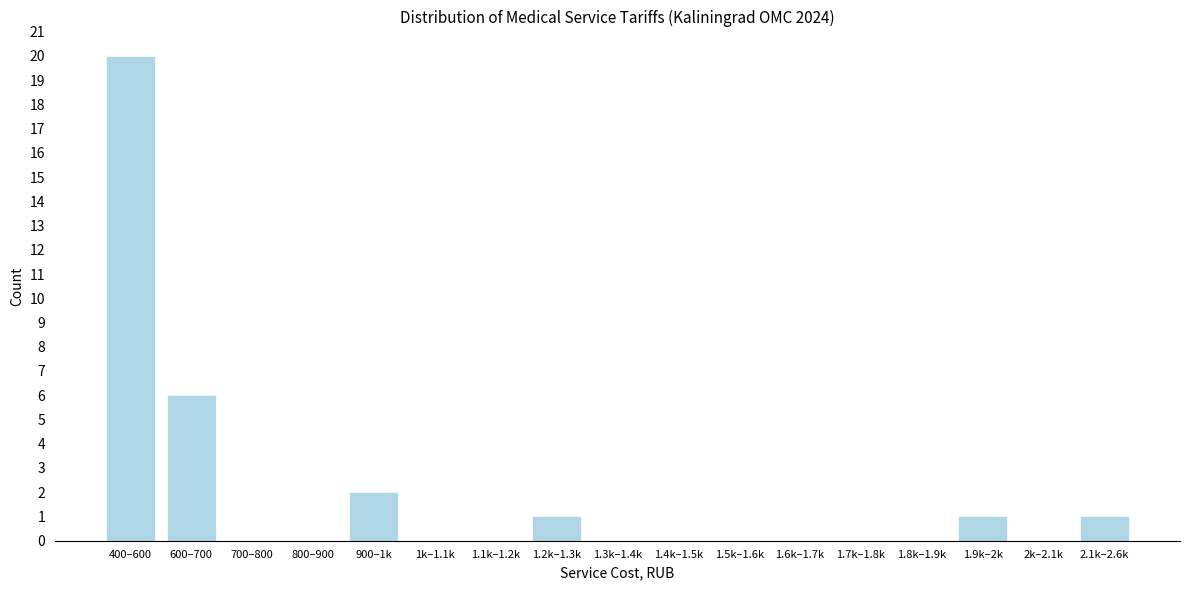

Reading right to left, what are all the values shown in this chart?

2.1k–2.6k=1	2k–2.1k=0	1.9k–2k=1	1.8k–1.9k=0	1.7k–1.8k=0	1.6k–1.7k=0	1.5k–1.6k=0	1.4k–1.5k=0	1.3k–1.4k=0	1.2k–1.3k=1	1.1k–1.2k=0	1k–1.1k=0	900–1k=2	800–900=0	700–800=0	600–700=6	400–600=20